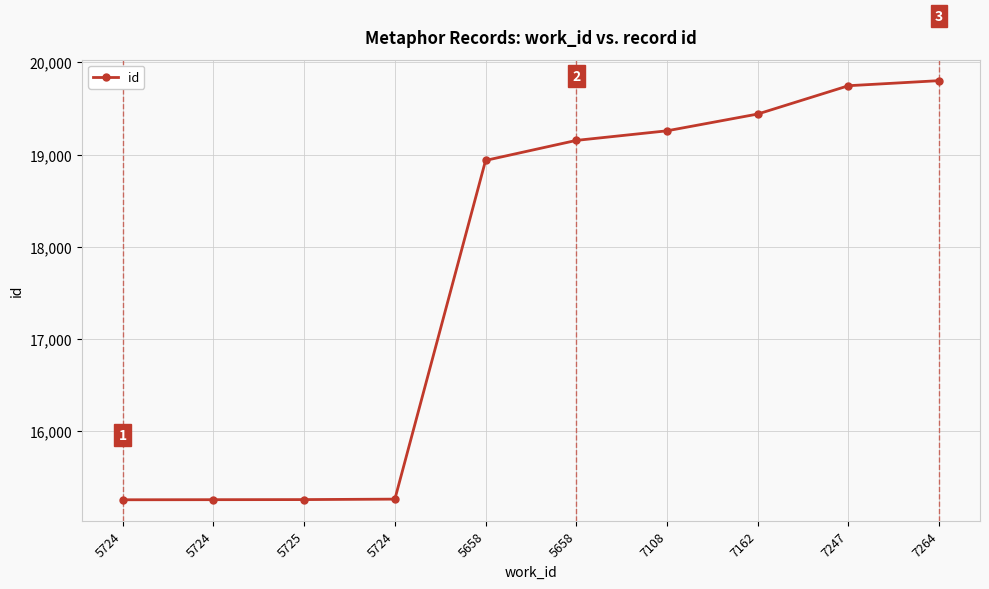

How many data points are less than 19154?

5